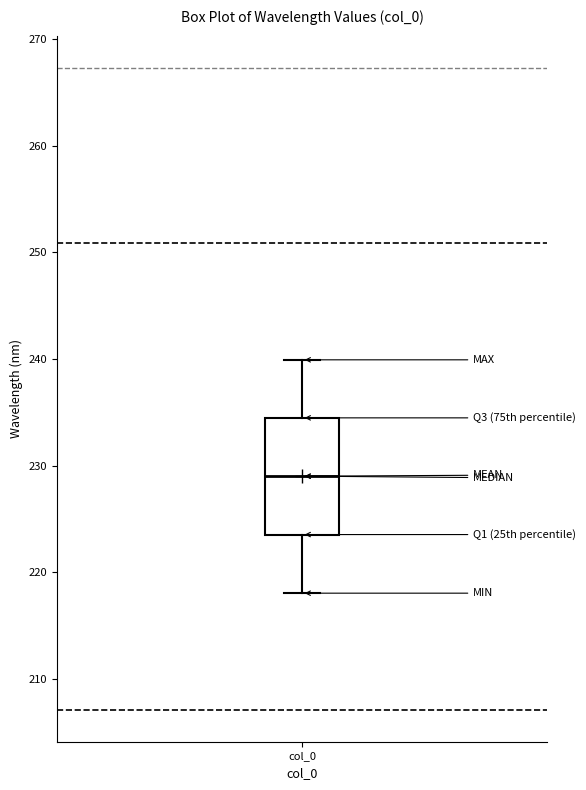

Where is the upper edge of the box for col_0 on the y-axis? The values are not printed on the chart, so give them approximately, as read against the axis.

234